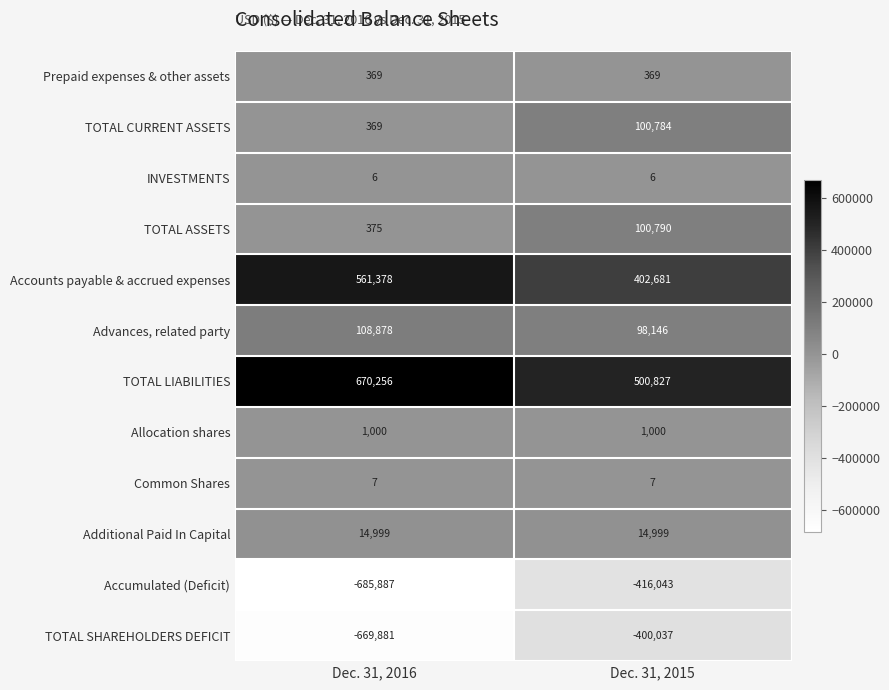

At Dec. 31, 2015, list the series in order from smallest to largest.

Accumulated (Deficit), TOTAL SHAREHOLDERS DEFICIT, INVESTMENTS, Common Shares, Prepaid expenses & other assets, Allocation shares, Additional Paid In Capital, Advances, related party, TOTAL CURRENT ASSETS, TOTAL ASSETS, Accounts payable & accrued expenses, TOTAL LIABILITIES